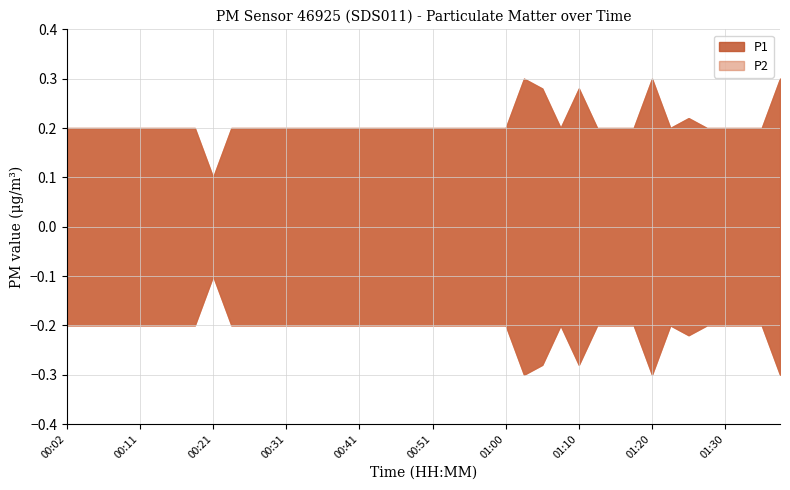

What is the value of the P1 point at the 37th from the left?

0.2